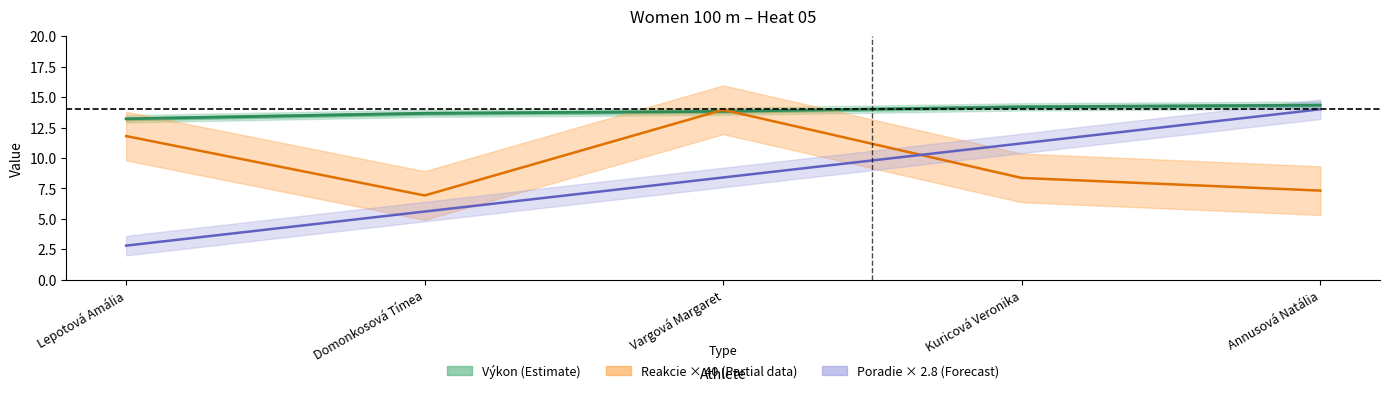

The value of Poradie × 2.8 (centre) at Vargová Margaret is 15.1. True or false?

False